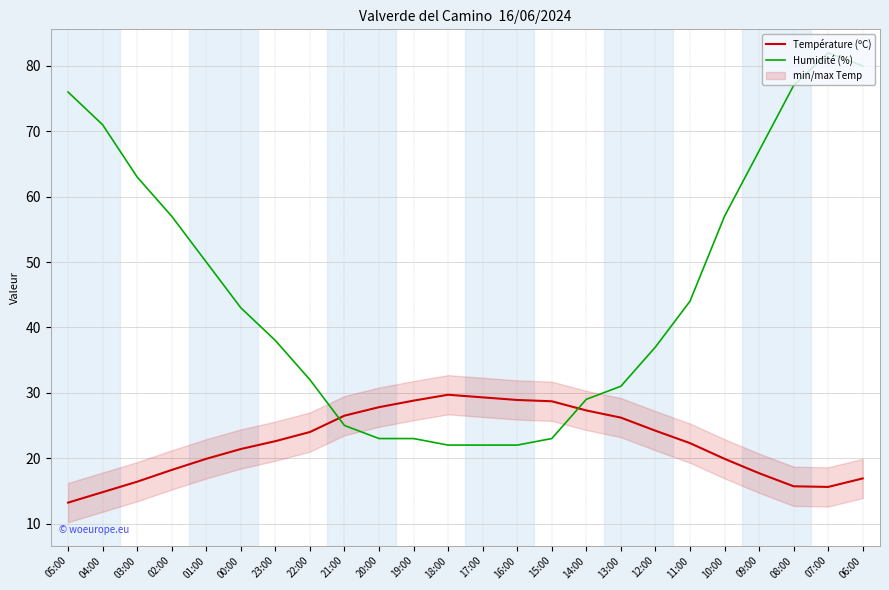

At which category does Température (ºC) reach its first local peak?

18:00